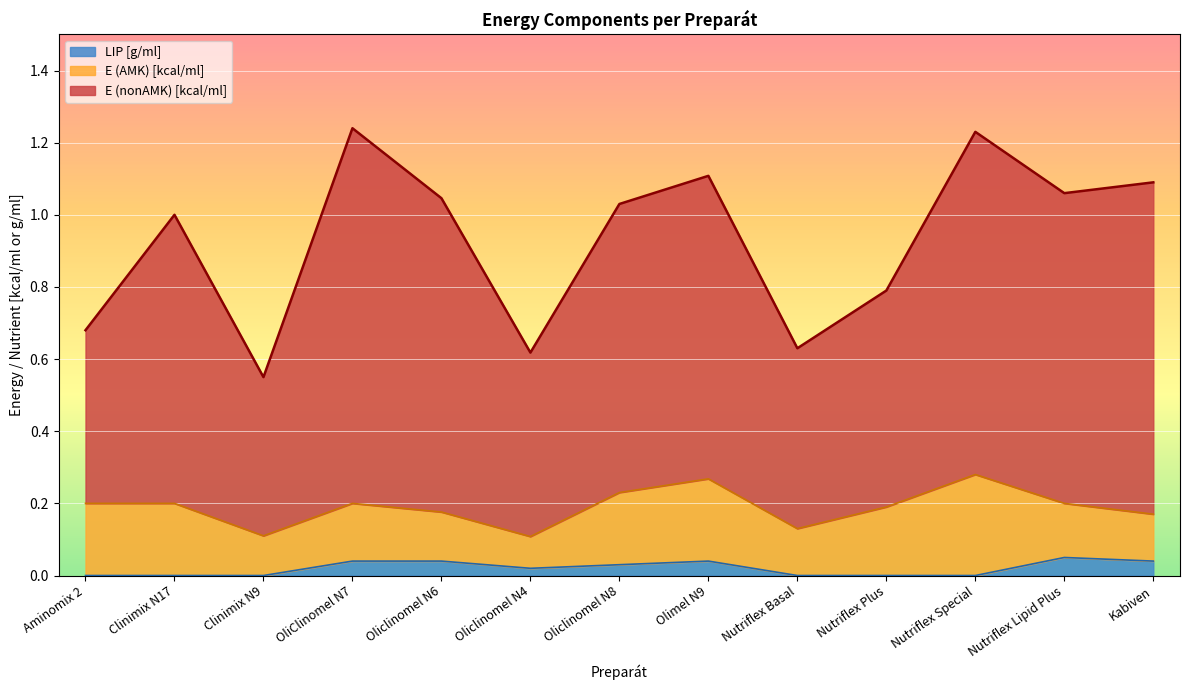

The E (nonAMK) [kcal/ml] series shows 1.2 at OliClinomel N7. True or false?

True